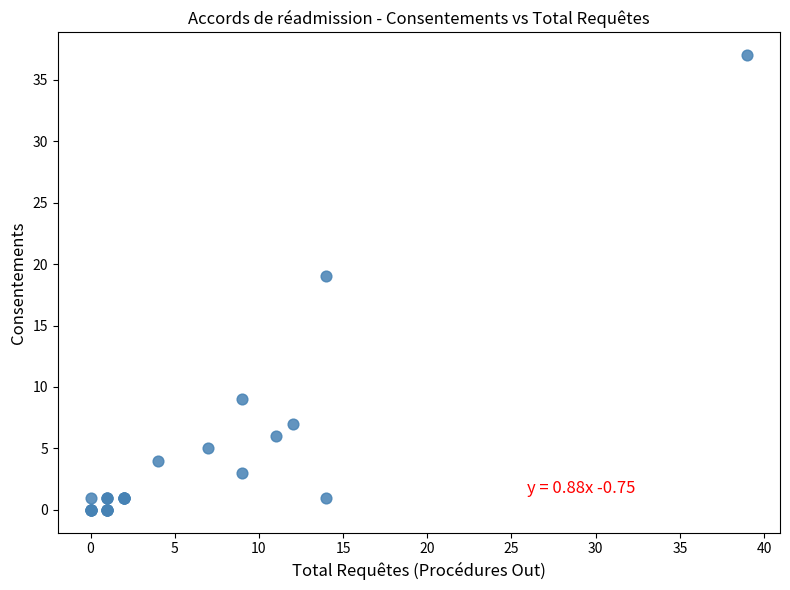

What Y value in the scatter plot is closest to 18?

19